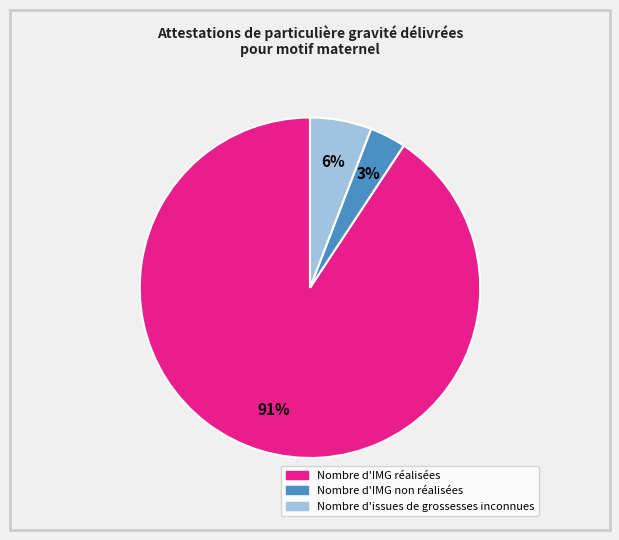

To the nearest percent, what is the average slice percentage?

33%